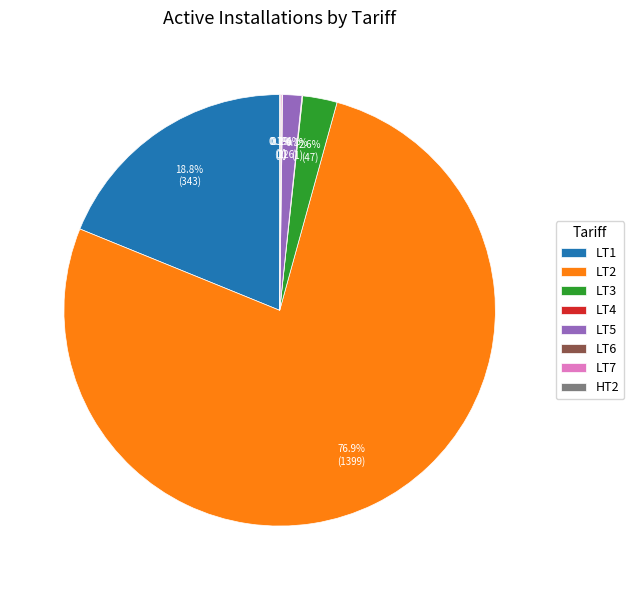

What is the largest slice in the pie chart?

LT2